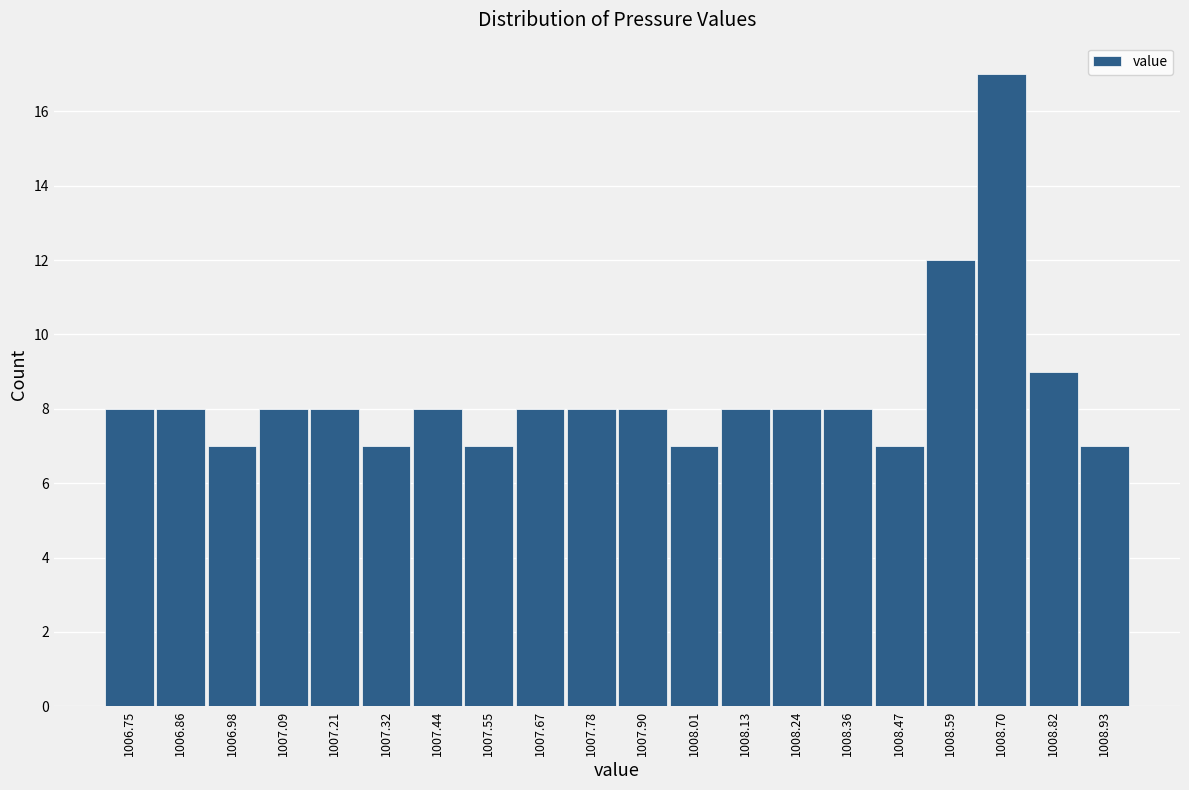

Which range on the x-axis has the tallest bar?

1008.645 to 1008.760